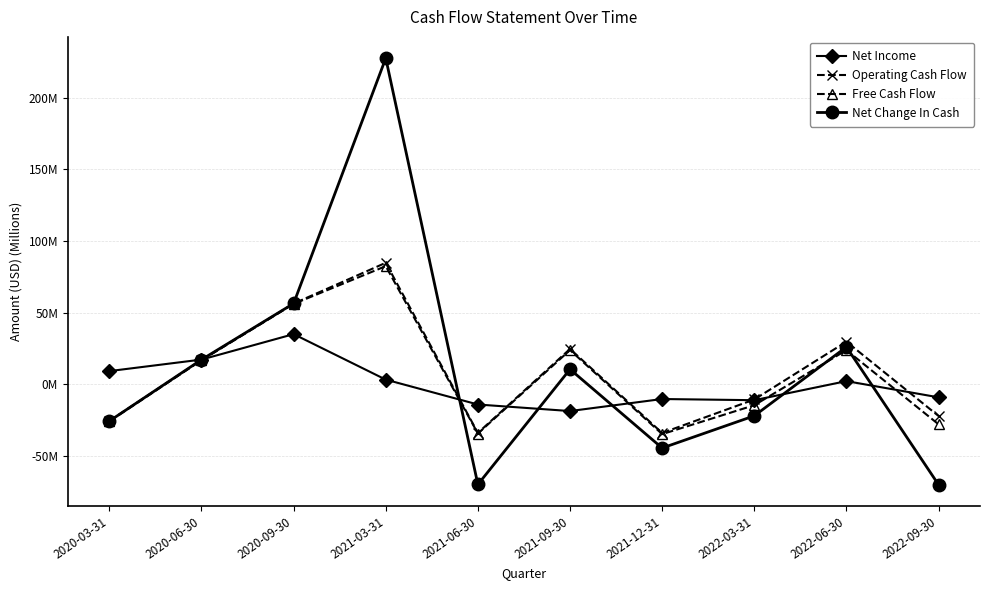

Which series has the largest total across all categories?

Net Change In Cash